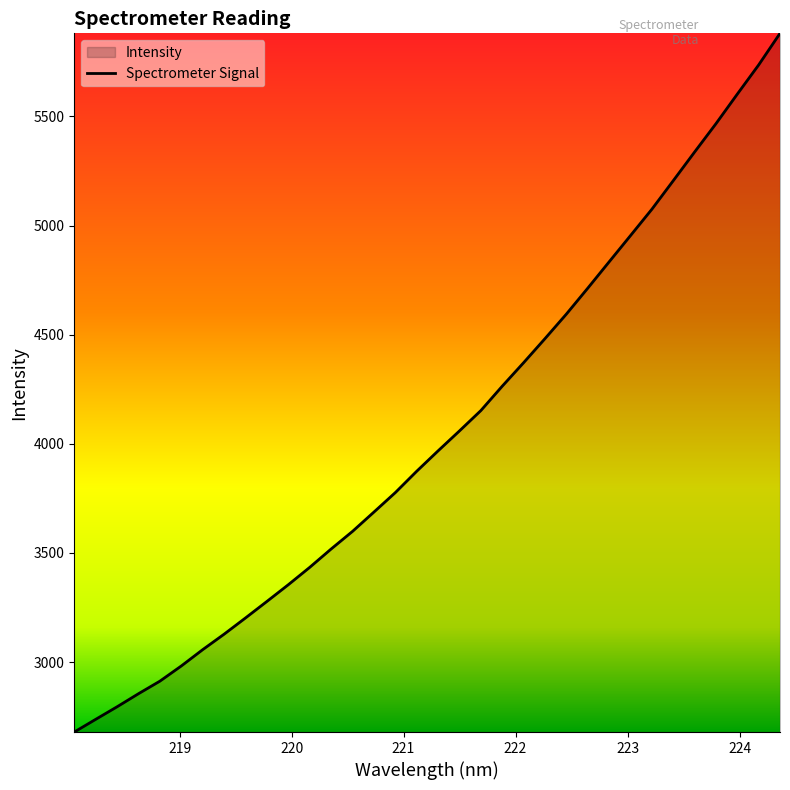

What is the minimum value shown in the chart?

2679.7